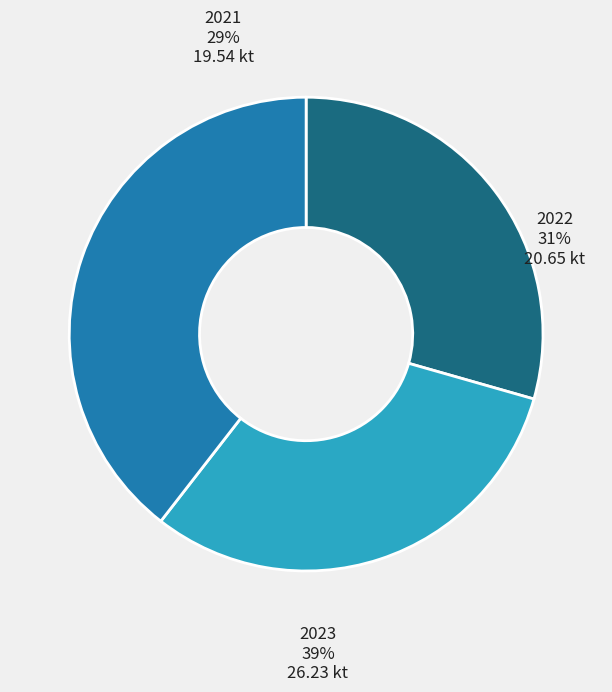

To the nearest percent, what is the combined percentage of 2021 and 2023?

69%